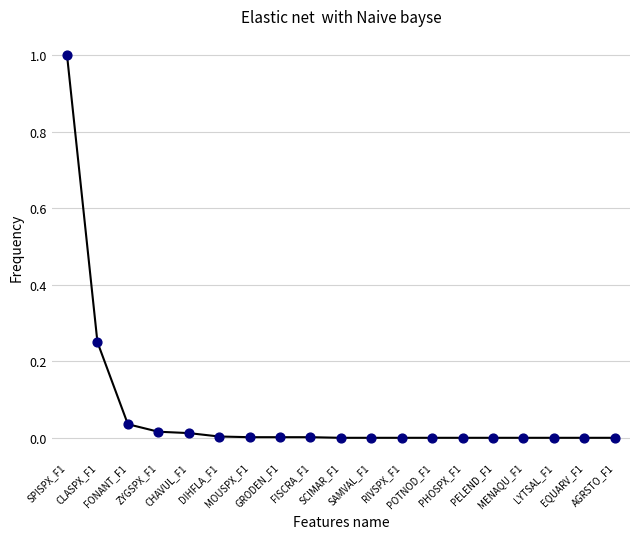

What is the maximum value shown in the chart?

1.0